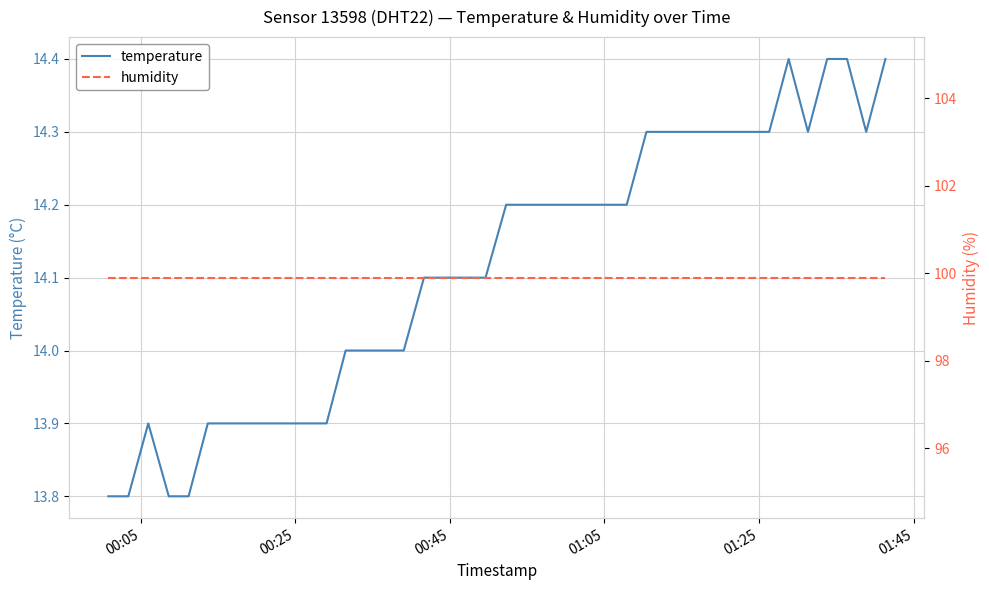

What is the minimum value for temperature?

13.8